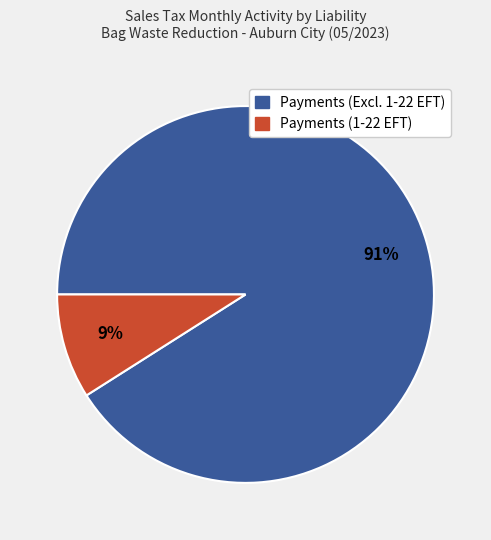

Does any single category account for the majority?

Yes